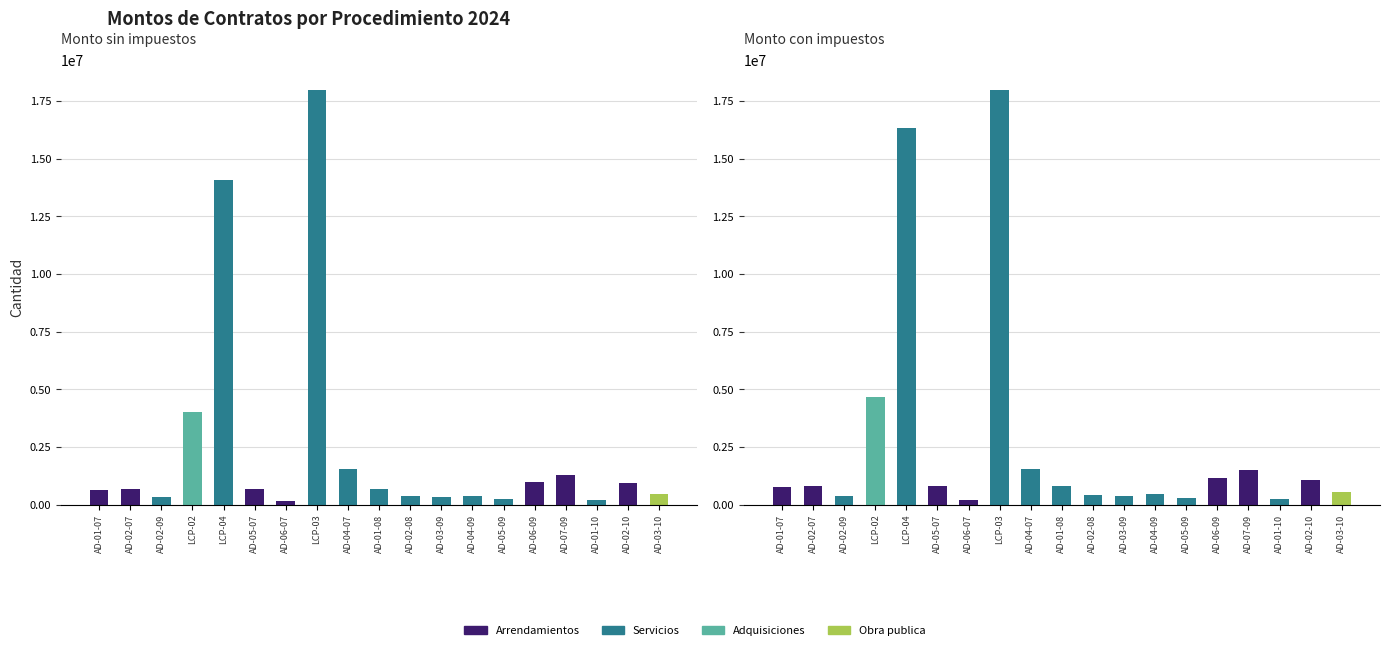

What position from the right is AD-03-09?

8